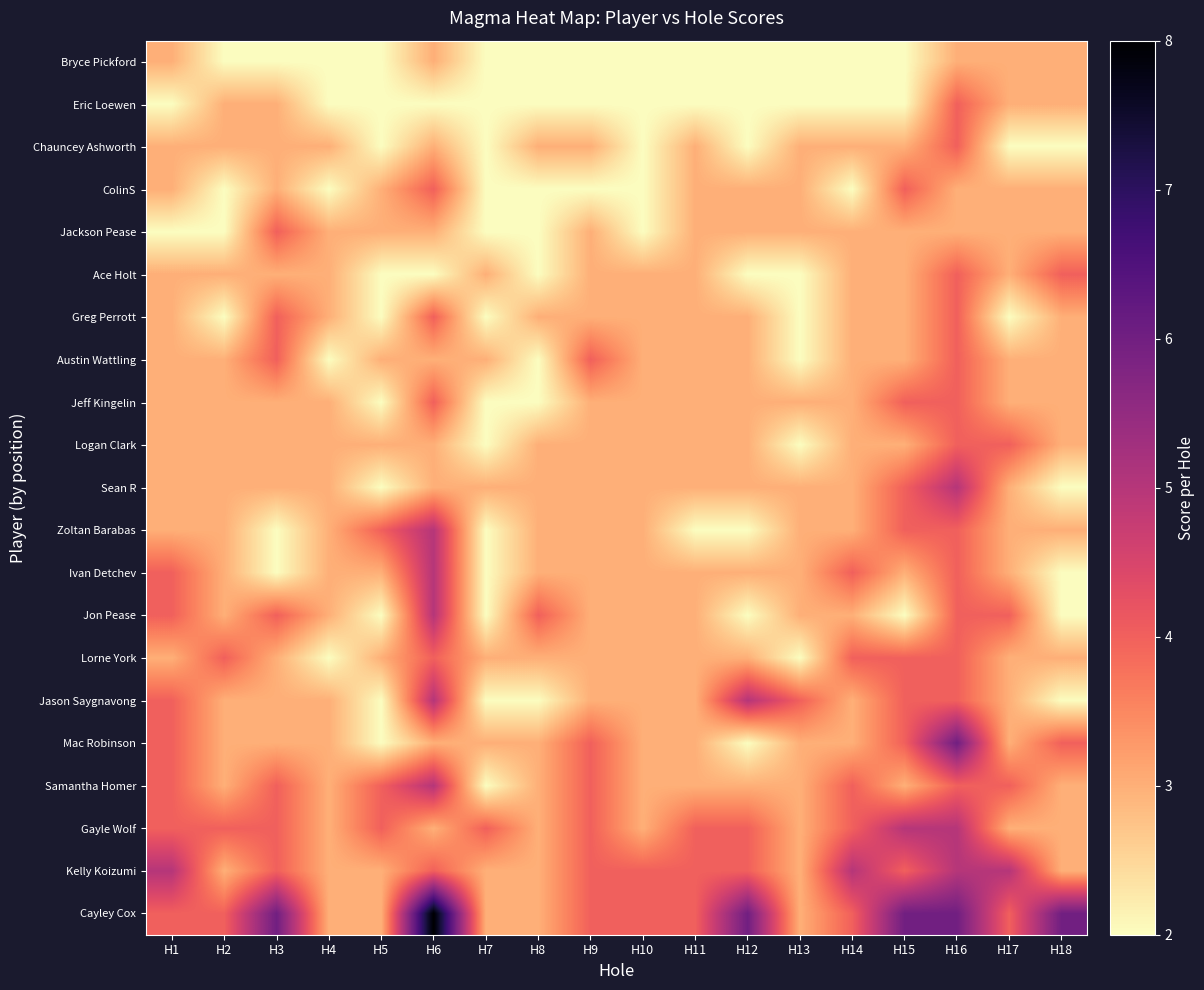

What is the approximate value of Mac Robinson at H2?

3